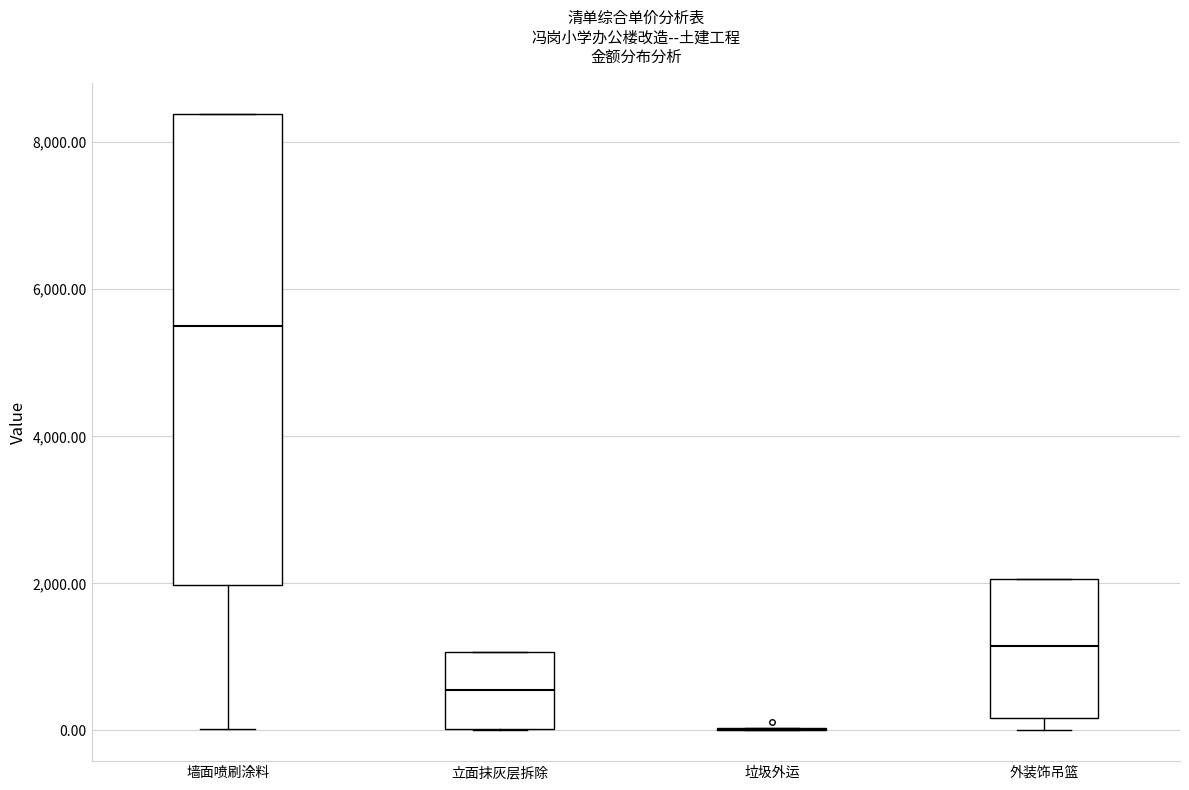

Reading left to right, read every box against the y-axis: the position of its median line, the range the box covers, and the ends of its whiskers. The values are not printed on the chart, so give them approximately, as read against the axis.

墙面喷刷涂料: median 5600, box 2000 to 8400, whiskers 0 to 8400
立面抹灰层拆除: median 600, box 0 to 1000, whiskers 0 to 1000
垃圾外运: box collapsed to a line at 0, whiskers 0 to 0
外装饰吊篮: median 1200, box 200 to 2000, whiskers 0 to 2000